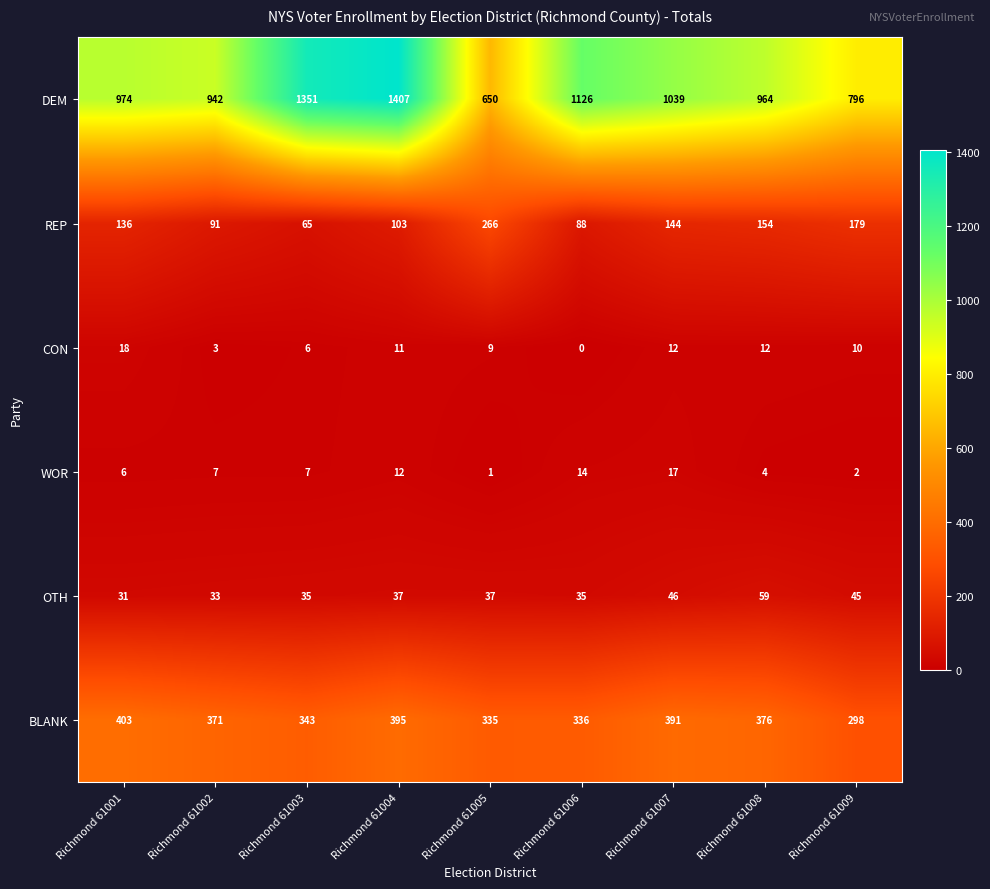

Rank the series at Richmond 61003 from lowest to highest value.

CON, WOR, OTH, REP, BLANK, DEM